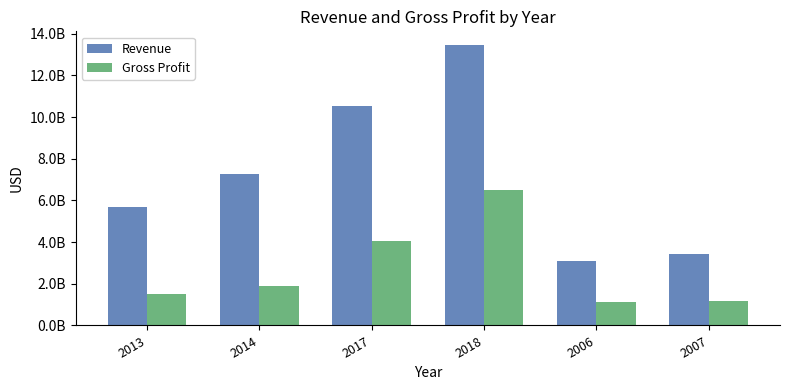

What are all the series names shown in the legend?

Revenue, Gross Profit